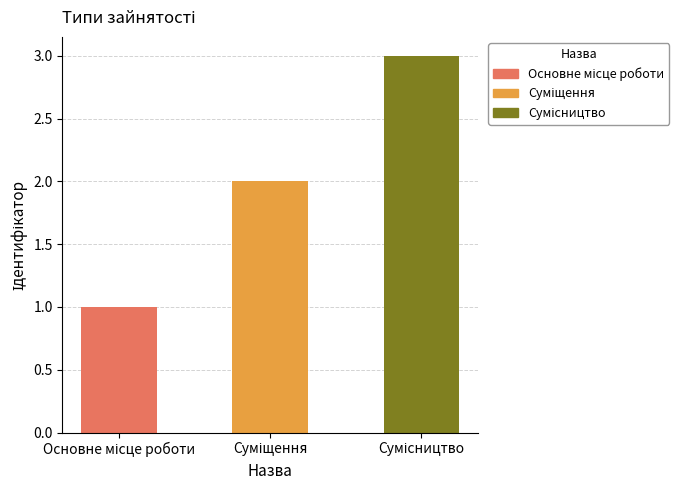

Count the number of data series in this chart.

1